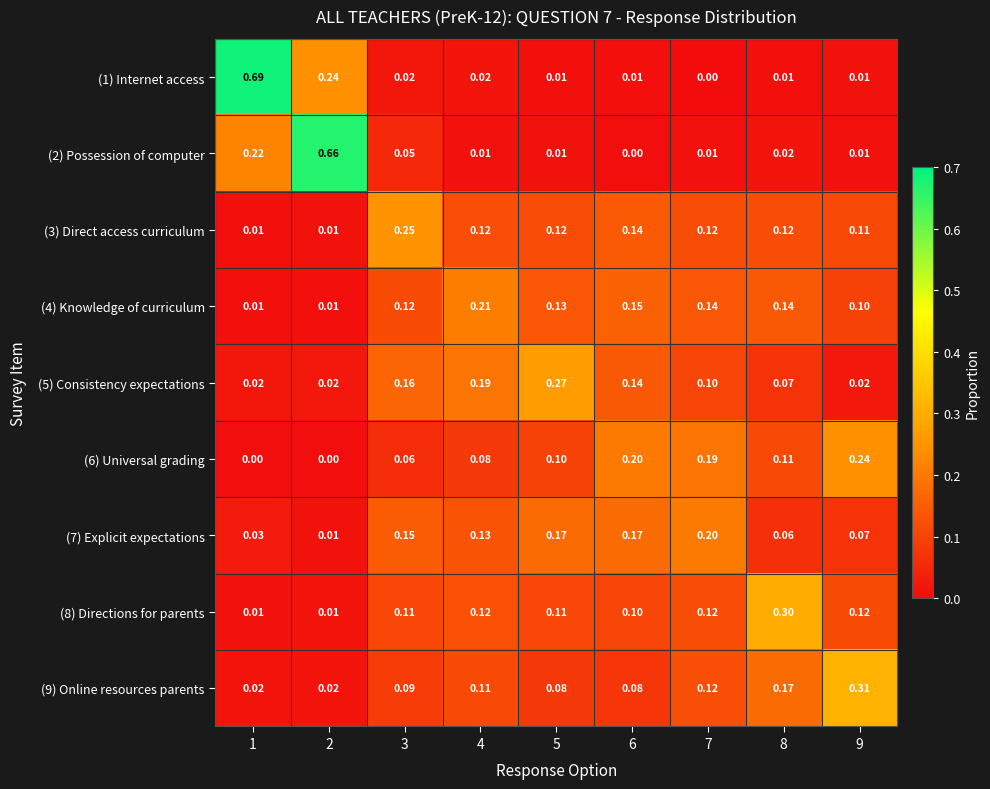

Is the value of (2) Possession of computer at 5 greater than the value of (9) Online resources parents at 4?

No